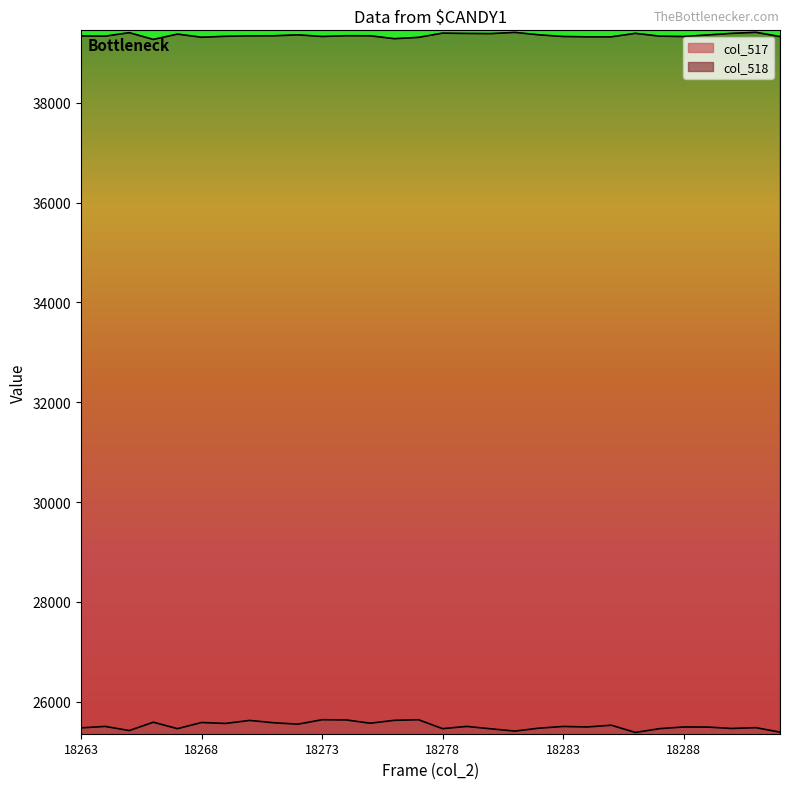

The value of col_518 at 18292 is 39327. True or false?

True